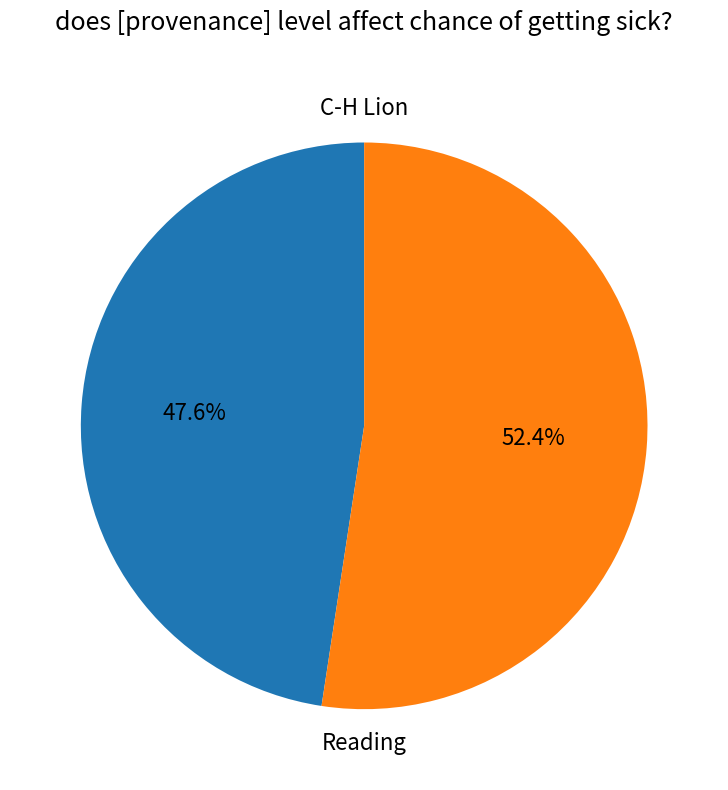

Is there any slice that represents more than half of the pie?

Yes